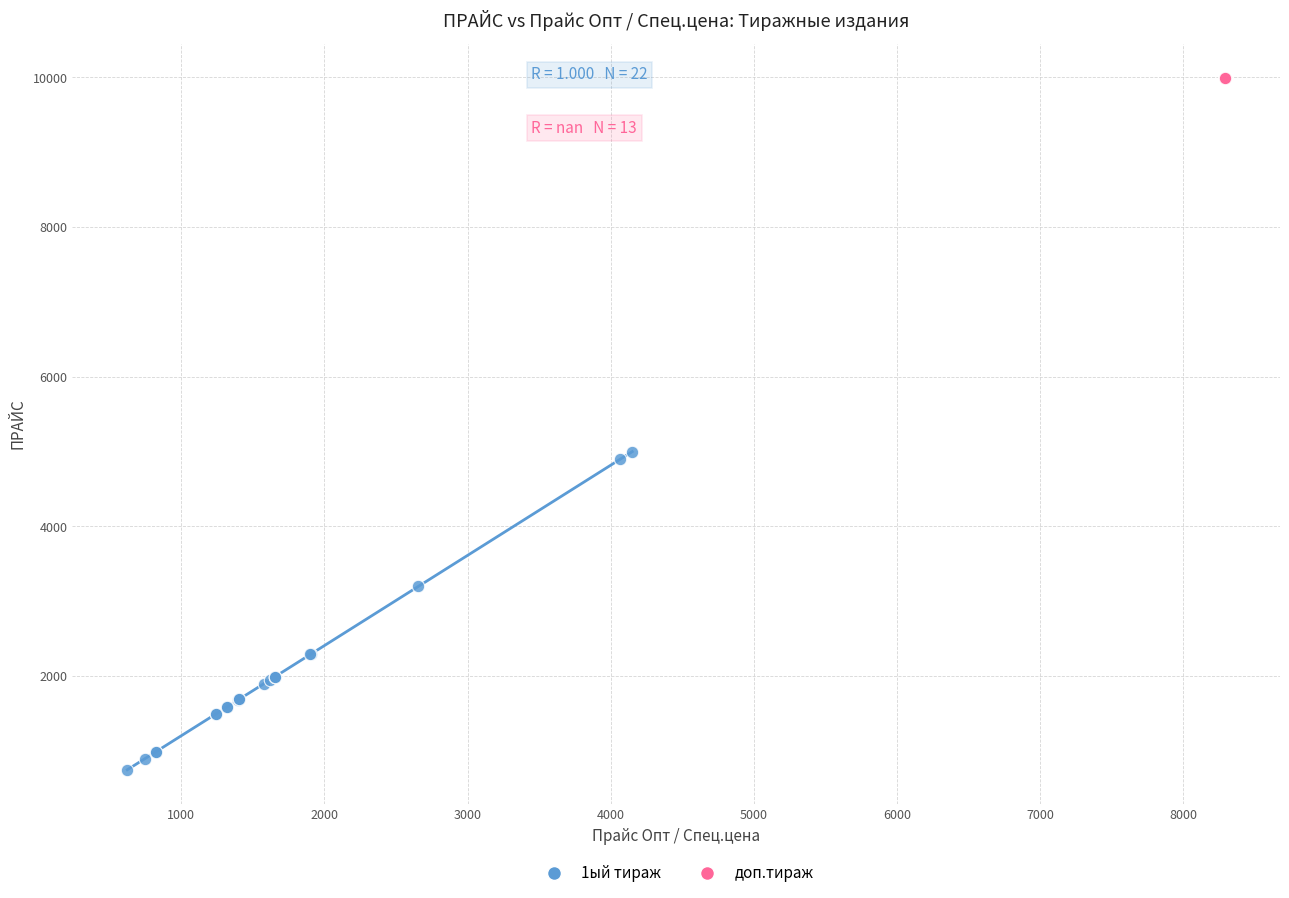

Which series contains the lowest Y value?

1ый тираж